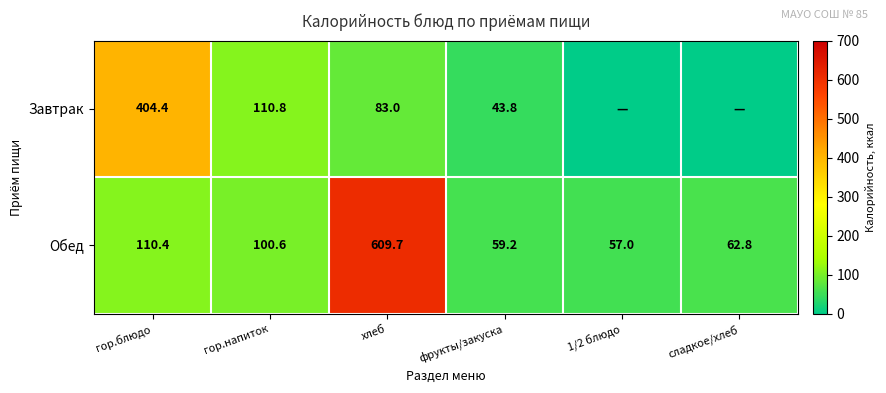

What is the difference between the Обед values at гор.блюдо and сладкое/хлеб?

47.6